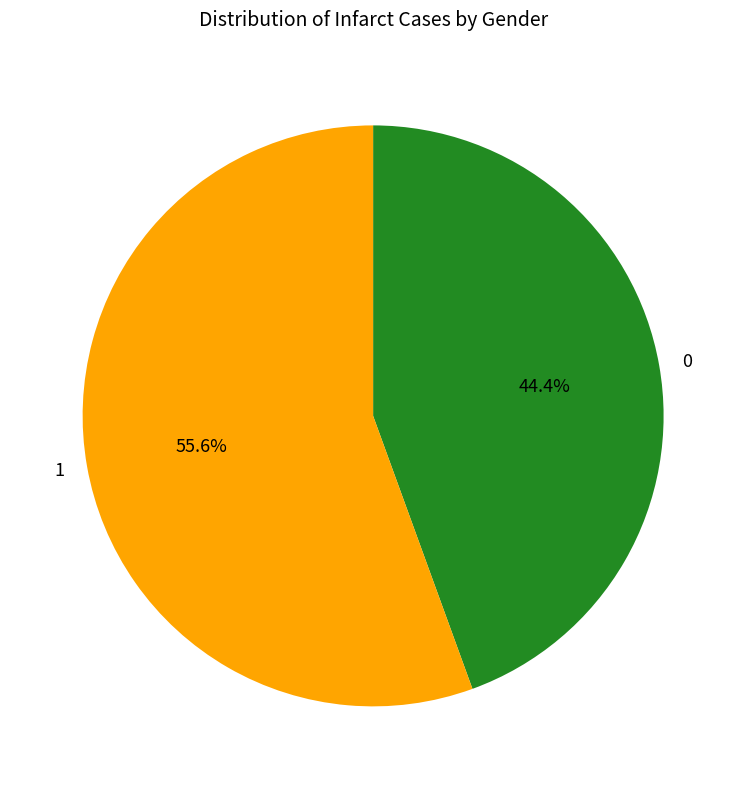

Which category has the biggest portion of the pie?

1